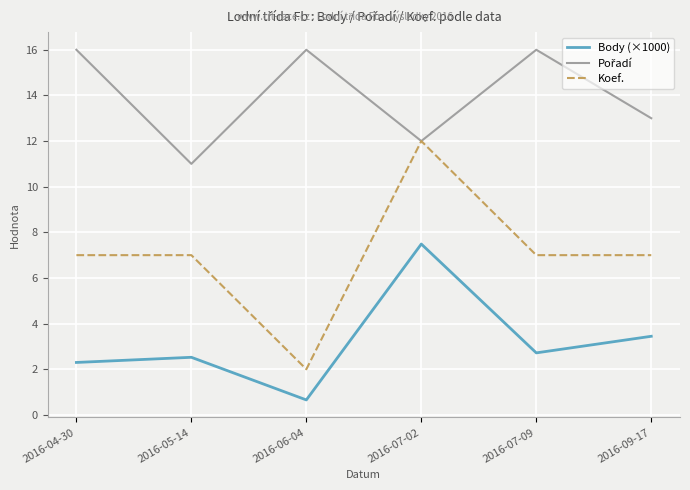

At which category is the sum across all series the highest?

2016-07-02